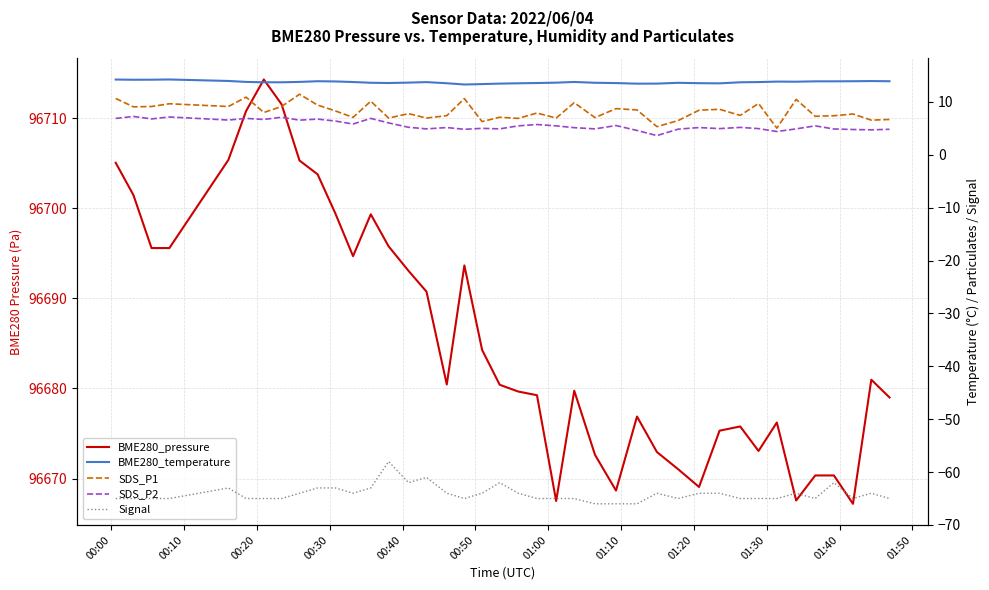

What is the value of the SDS_P1 point at the 12th from the left?

7.1